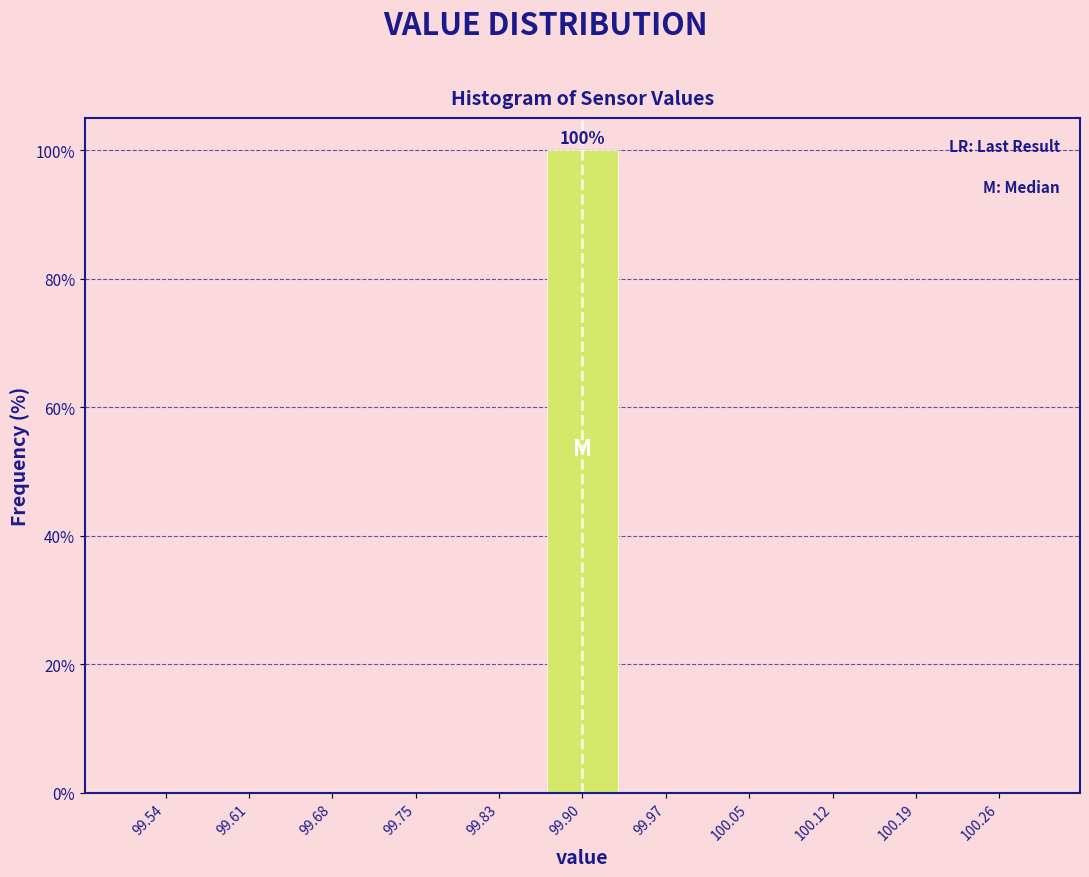

Which range on the x-axis has the tallest bar?

99.86 to 99.94